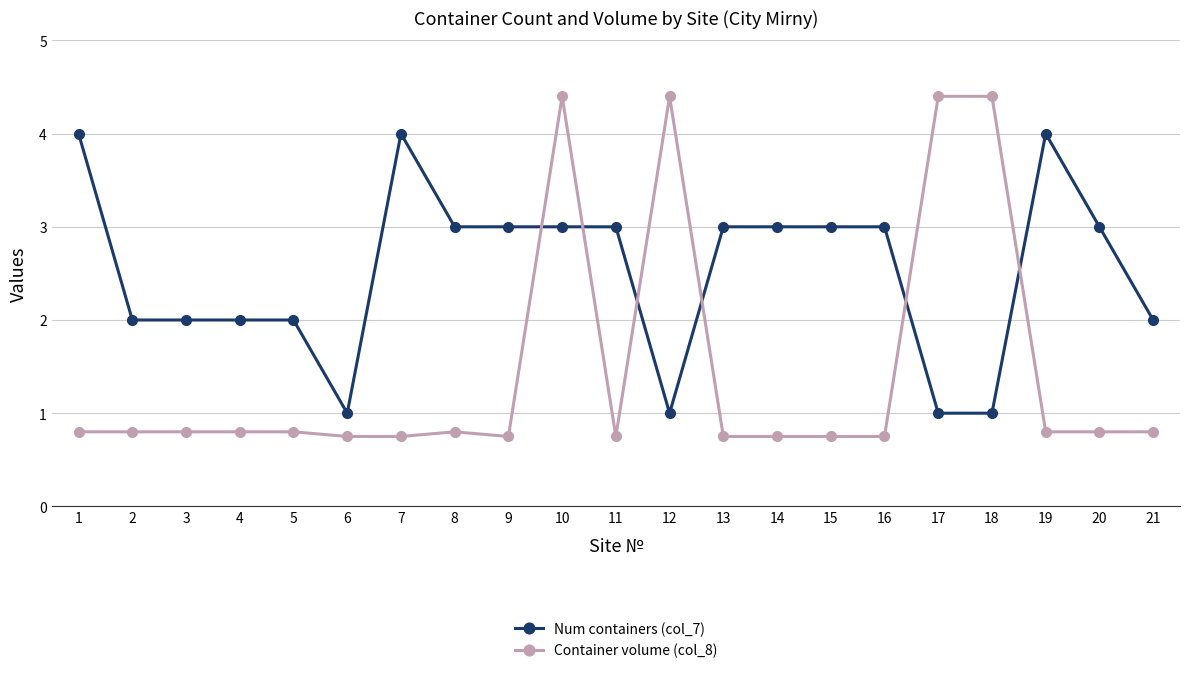

Count the number of categories in the chart.

21